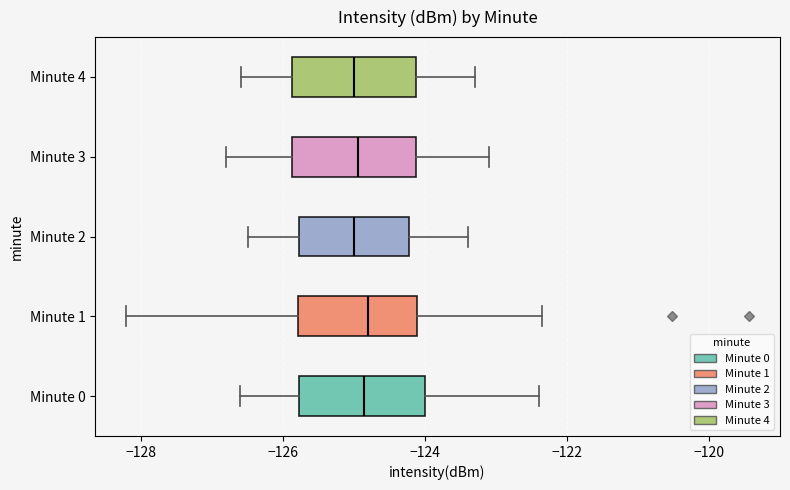

Reading bottom to top, transcribe this box plot: for each box, give where its median line is, the range the box spans, and where its two whiskers end, as read against the x-axis. The values are not printed on the chart, so give them approximately, as read against the axis.

Minute 0: median -124.8, box -125.8 to -124.0, whiskers -126.6 to -122.4
Minute 1: median -124.8, box -125.8 to -124.2, whiskers -128.2 to -122.4
Minute 2: median -125.0, box -125.8 to -124.2, whiskers -126.4 to -123.4
Minute 3: median -125.0, box -125.8 to -124.2, whiskers -126.8 to -123.0
Minute 4: median -125.0, box -125.8 to -124.2, whiskers -126.6 to -123.2